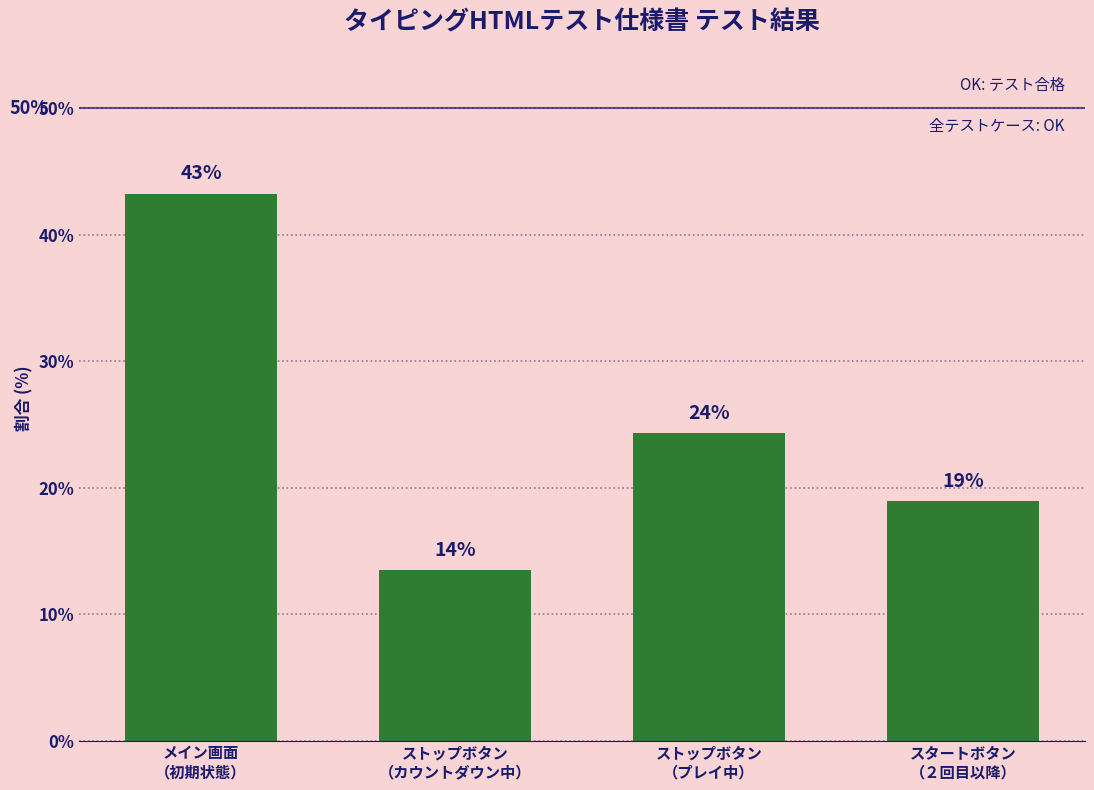

Reading left to right, list all the values displayed in this chart.

メイン画面
（初期状態）=43.2	ストップボタン
（カウントダウン中）=13.5	ストップボタン
（プレイ中）=24.3	スタートボタン
（２回目以降）=18.9